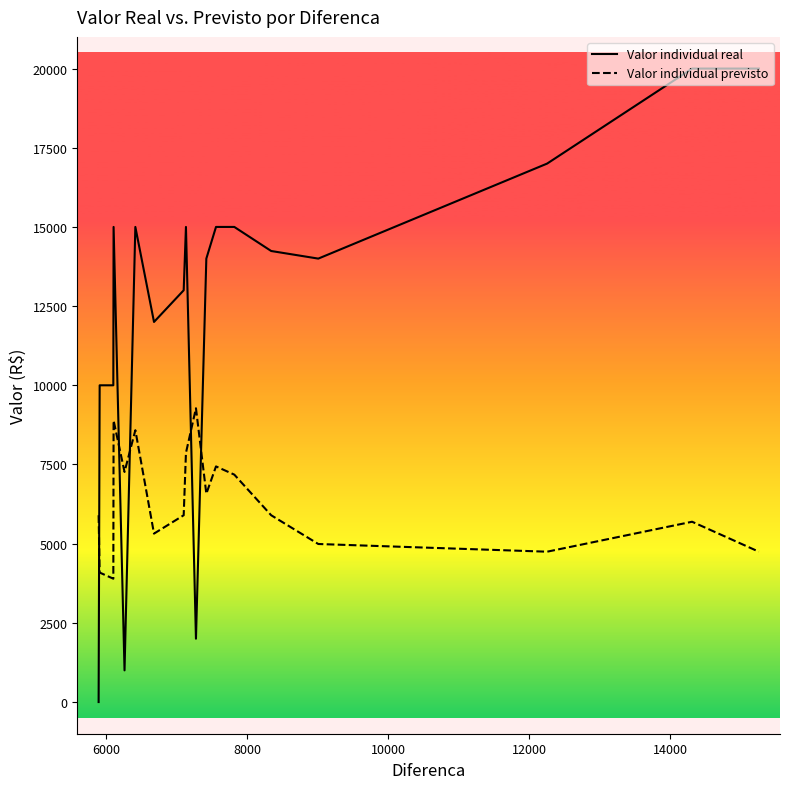

What is the sum of all Valor individual real values?

222240.0